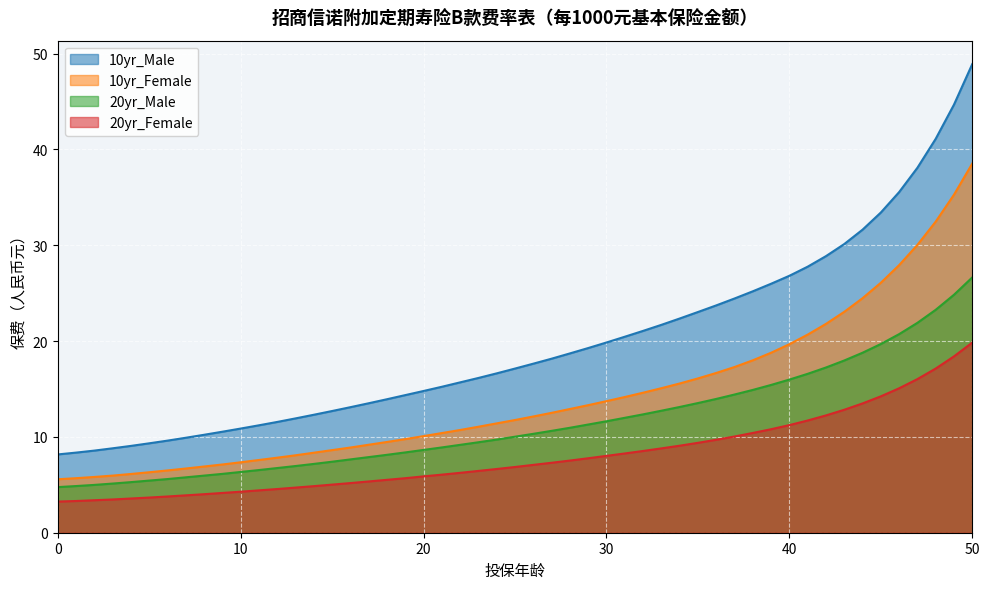

True or false: 20yr_Female and 20yr_Male intersect in this chart.

False